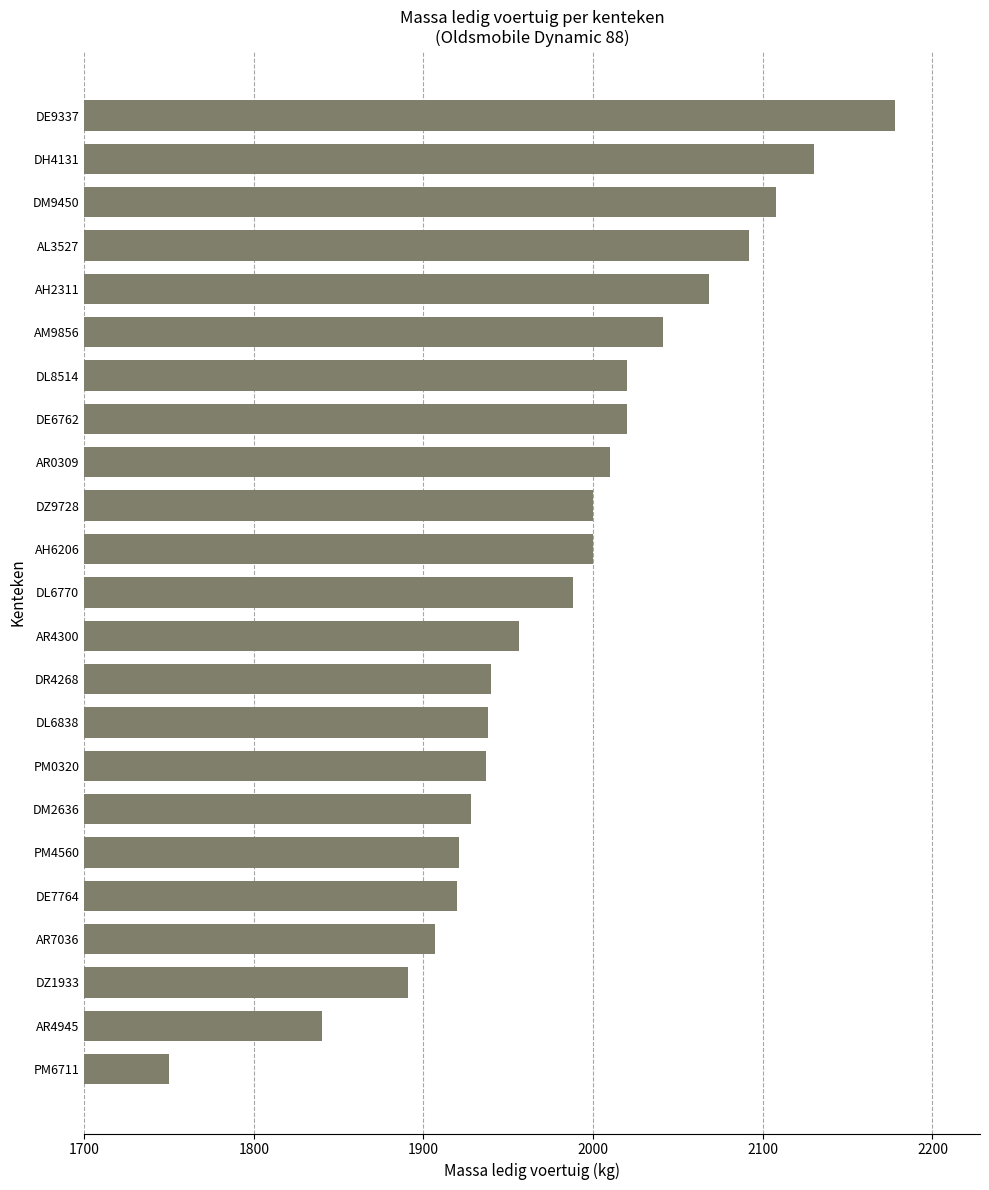

What is the average value?

1982